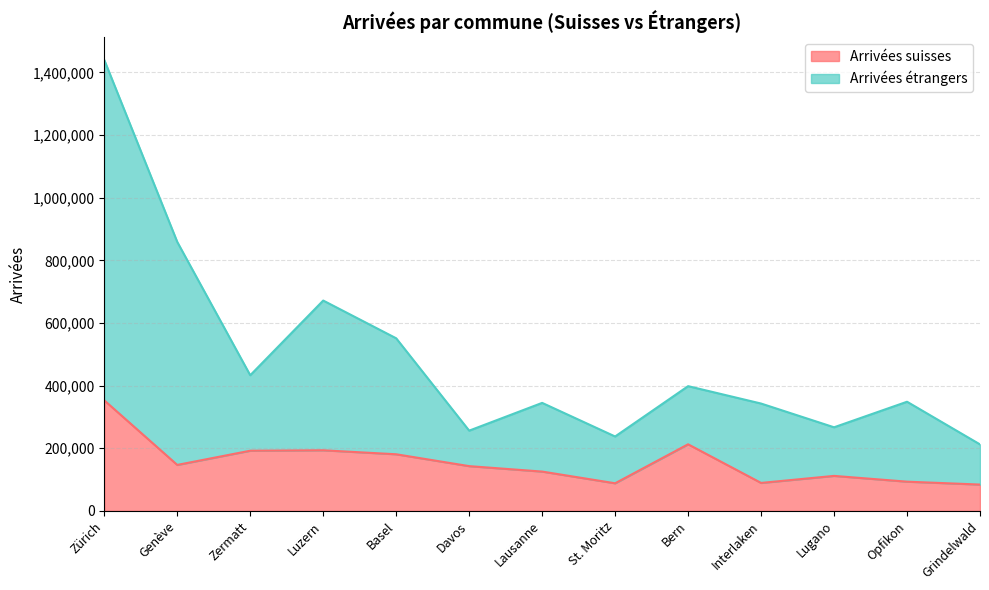

Rank the categories by Arrivées suisses value from lowest to highest.

Grindelwald, St. Moritz, Interlaken, Opfikon, Lugano, Lausanne, Davos, Genève, Basel, Zermatt, Luzern, Bern, Zürich